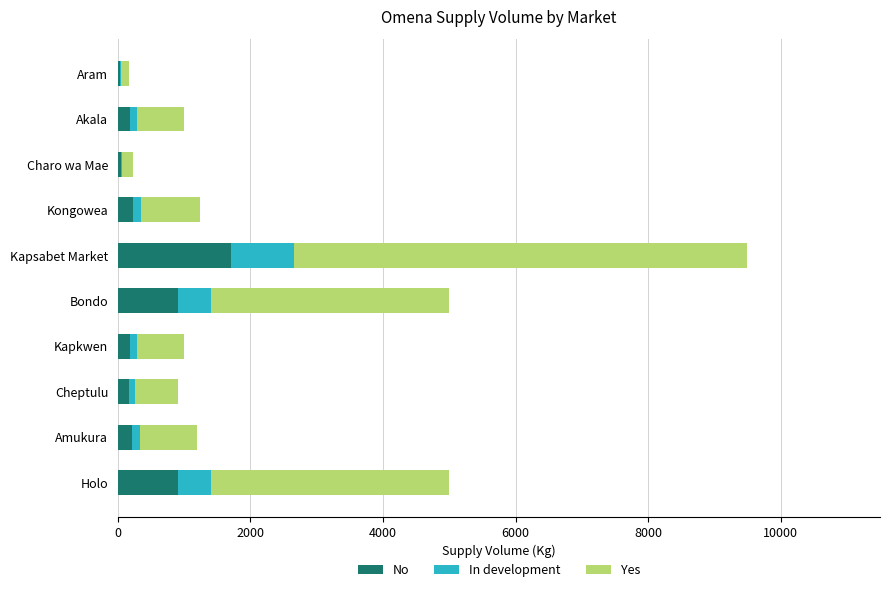

What is the maximum value for No?

1710